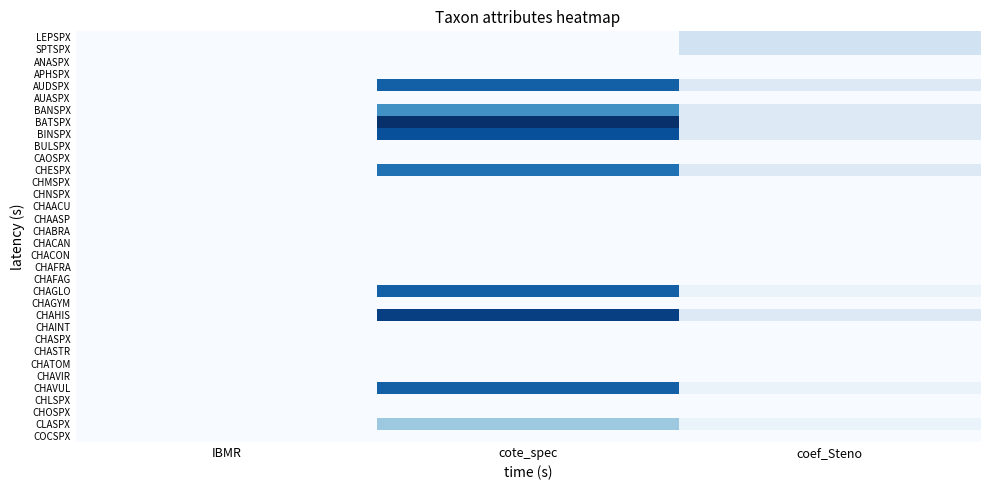

Reading left to right, extract all data points from this chart.

LEPSPX: IBMR=0	cote_spec=0	coef_Steno=3
SPTSPX: IBMR=0	cote_spec=0	coef_Steno=3
ANASPX: IBMR=0	cote_spec=0	coef_Steno=0
APHSPX: IBMR=0	cote_spec=0	coef_Steno=0
AUDSPX: IBMR=0	cote_spec=13	coef_Steno=2
AUASPX: IBMR=0	cote_spec=0	coef_Steno=0
BANSPX: IBMR=0	cote_spec=10	coef_Steno=2
BATSPX: IBMR=0	cote_spec=16	coef_Steno=2
BINSPX: IBMR=0	cote_spec=14	coef_Steno=2
BULSPX: IBMR=0	cote_spec=0	coef_Steno=0
CAOSPX: IBMR=0	cote_spec=0	coef_Steno=0
CHESPX: IBMR=0	cote_spec=12	coef_Steno=2
CHMSPX: IBMR=0	cote_spec=0	coef_Steno=0
CHNSPX: IBMR=0	cote_spec=0	coef_Steno=0
CHAACU: IBMR=0	cote_spec=0	coef_Steno=0
CHAASP: IBMR=0	cote_spec=0	coef_Steno=0
CHABRA: IBMR=0	cote_spec=0	coef_Steno=0
CHACAN: IBMR=0	cote_spec=0	coef_Steno=0
CHACON: IBMR=0	cote_spec=0	coef_Steno=0
CHAFRA: IBMR=0	cote_spec=0	coef_Steno=0
CHAFAG: IBMR=0	cote_spec=0	coef_Steno=0
CHAGLO: IBMR=0	cote_spec=13	coef_Steno=1
CHAGYM: IBMR=0	cote_spec=0	coef_Steno=0
CHAHIS: IBMR=0	cote_spec=15	coef_Steno=2
CHAINT: IBMR=0	cote_spec=0	coef_Steno=0
CHASPX: IBMR=0	cote_spec=0	coef_Steno=0
CHASTR: IBMR=0	cote_spec=0	coef_Steno=0
CHATOM: IBMR=0	cote_spec=0	coef_Steno=0
CHAVIR: IBMR=0	cote_spec=0	coef_Steno=0
CHAVUL: IBMR=0	cote_spec=13	coef_Steno=1
CHLSPX: IBMR=0	cote_spec=0	coef_Steno=0
CHOSPX: IBMR=0	cote_spec=0	coef_Steno=0
CLASPX: IBMR=0	cote_spec=6	coef_Steno=1
COCSPX: IBMR=0	cote_spec=0	coef_Steno=0